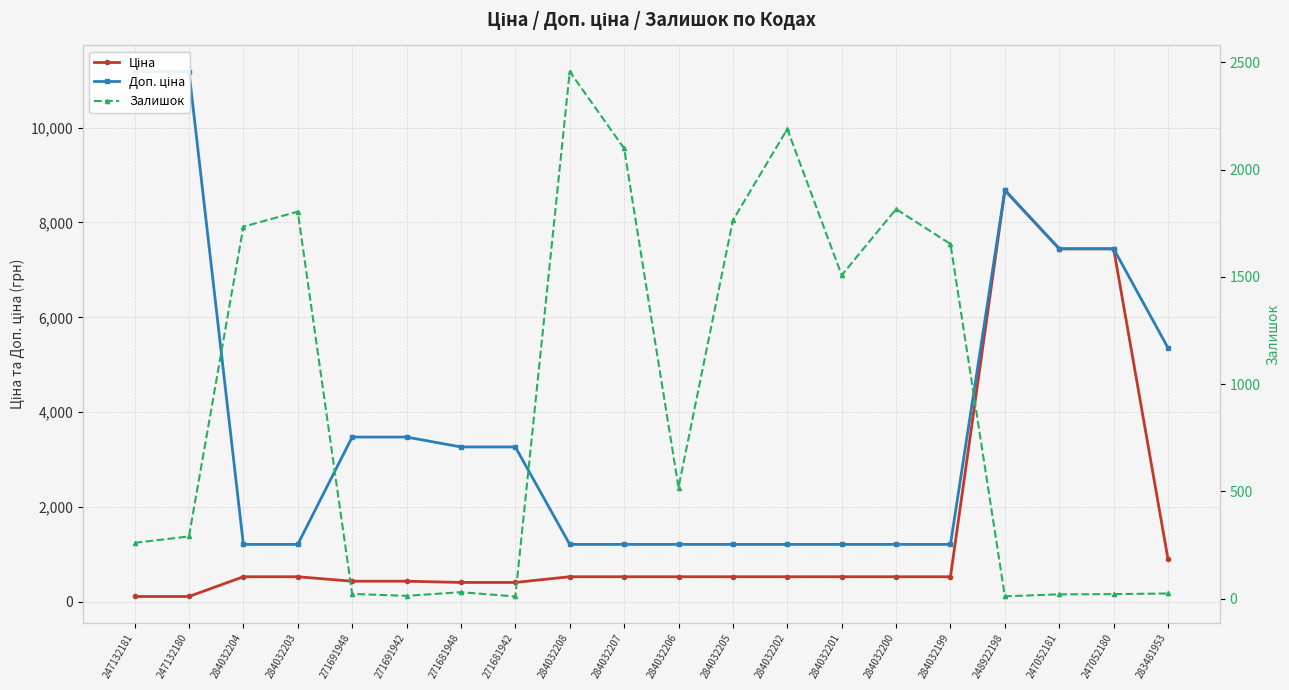

Between which two adjacent categories do Ціна and Залишок first intersect?

284032203 and 271691948